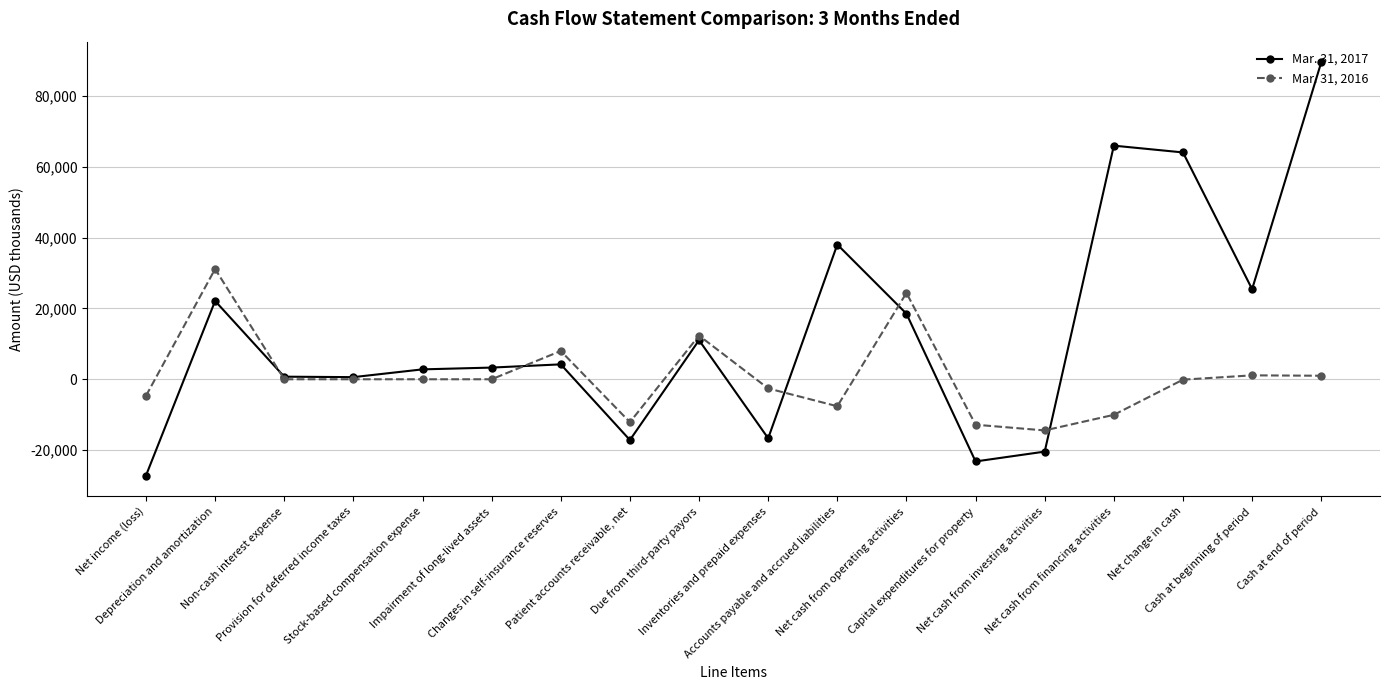

Where is the first local maximum for Mar. 31, 2016?

Depreciation and amortization